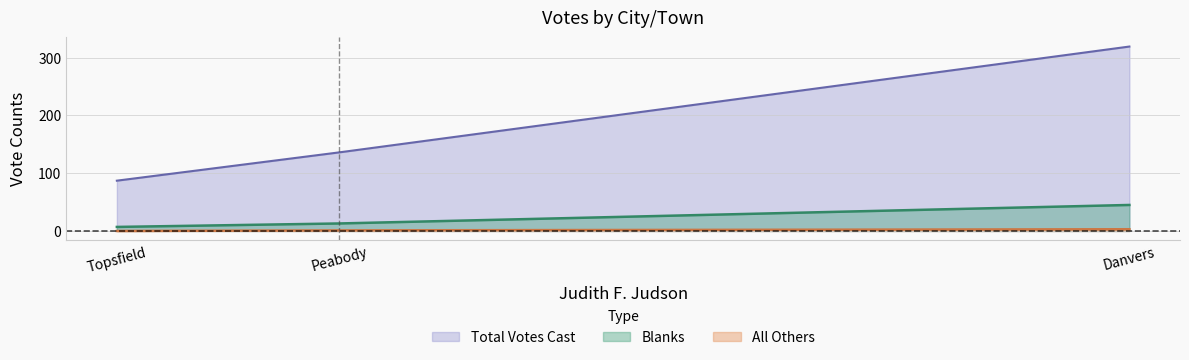

Which series has the largest total across all categories?

Total Votes Cast